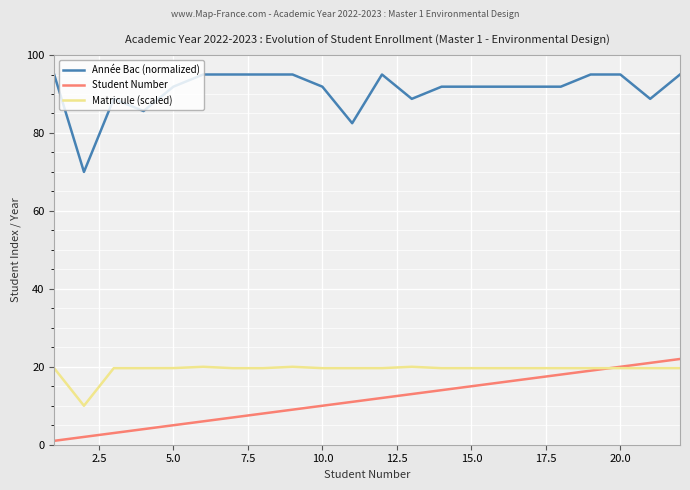

True or false: Student Number and Année Bac (normalized) cross at least once.

False